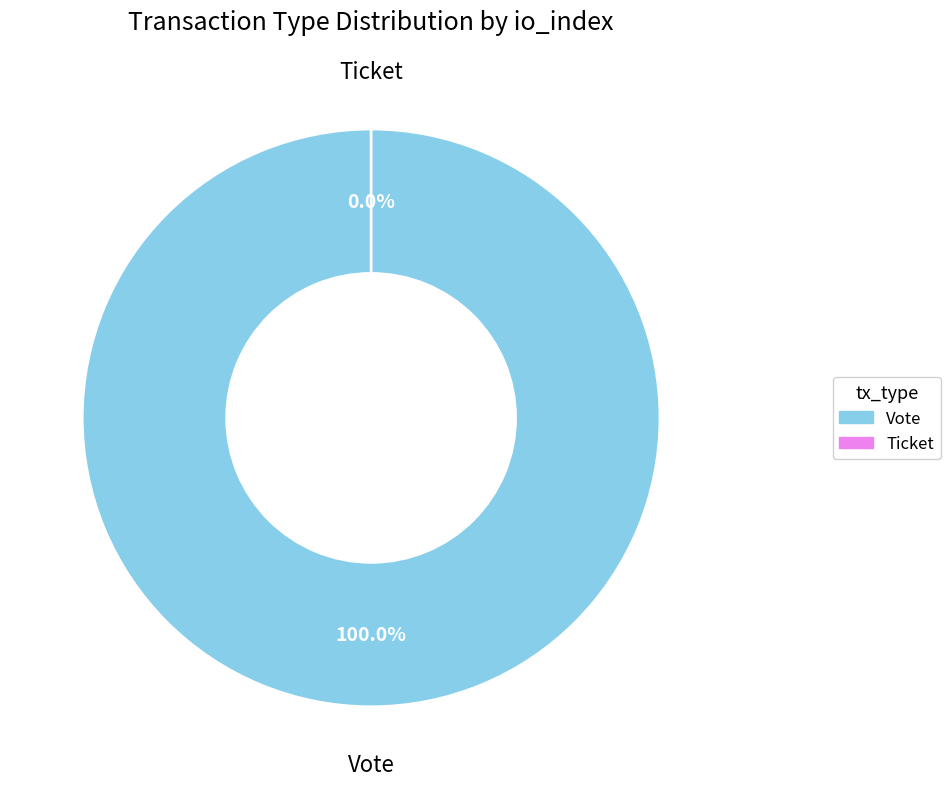

Which slice is the largest?

Vote